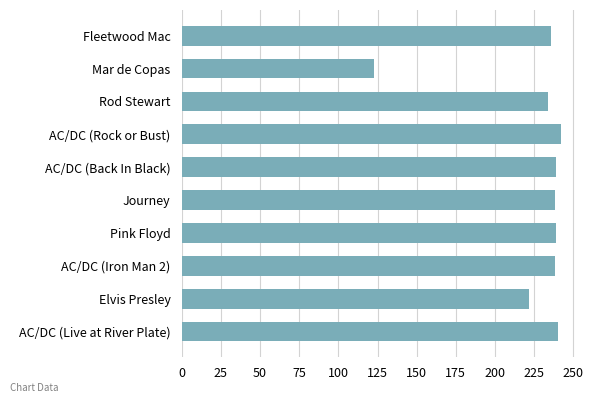

What is the value of the 8th bar from the top?

238